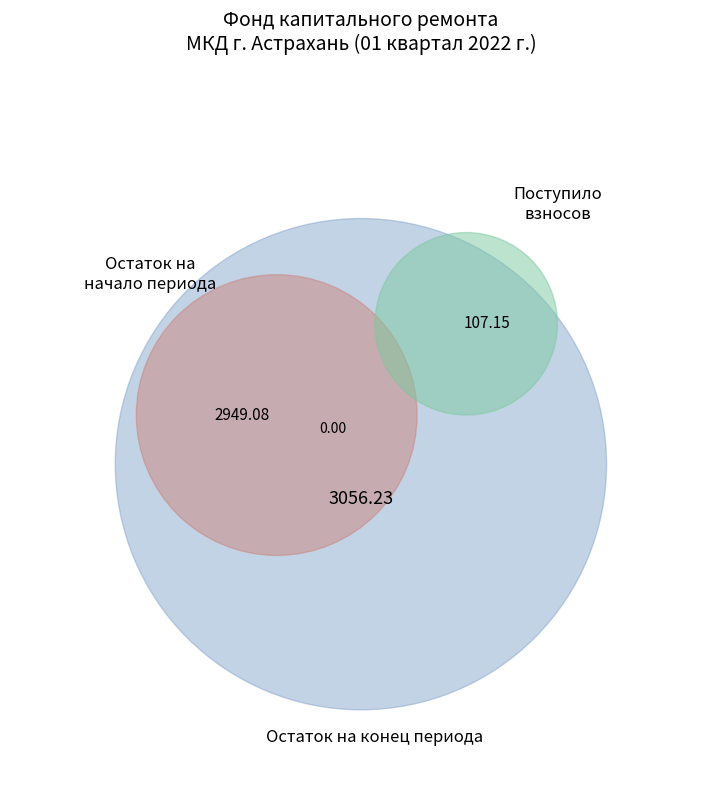

How many segments does this pie chart have?

4